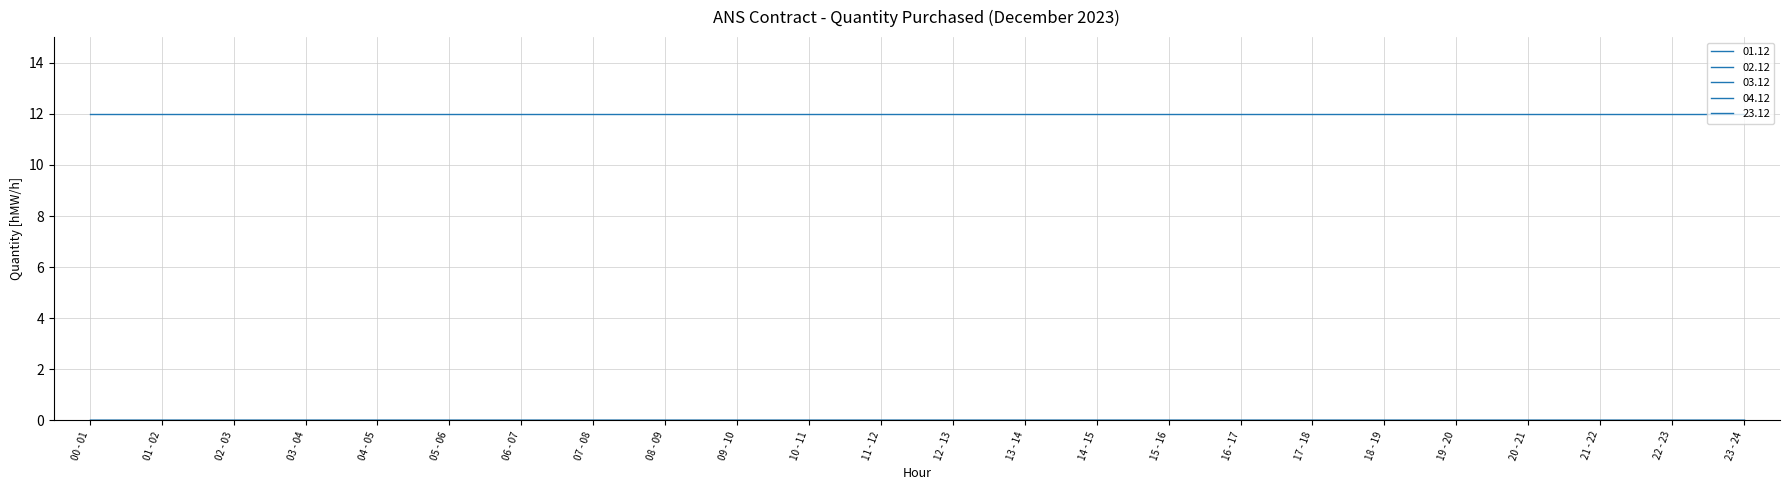

Is this an area chart (filled region under the line)?

No